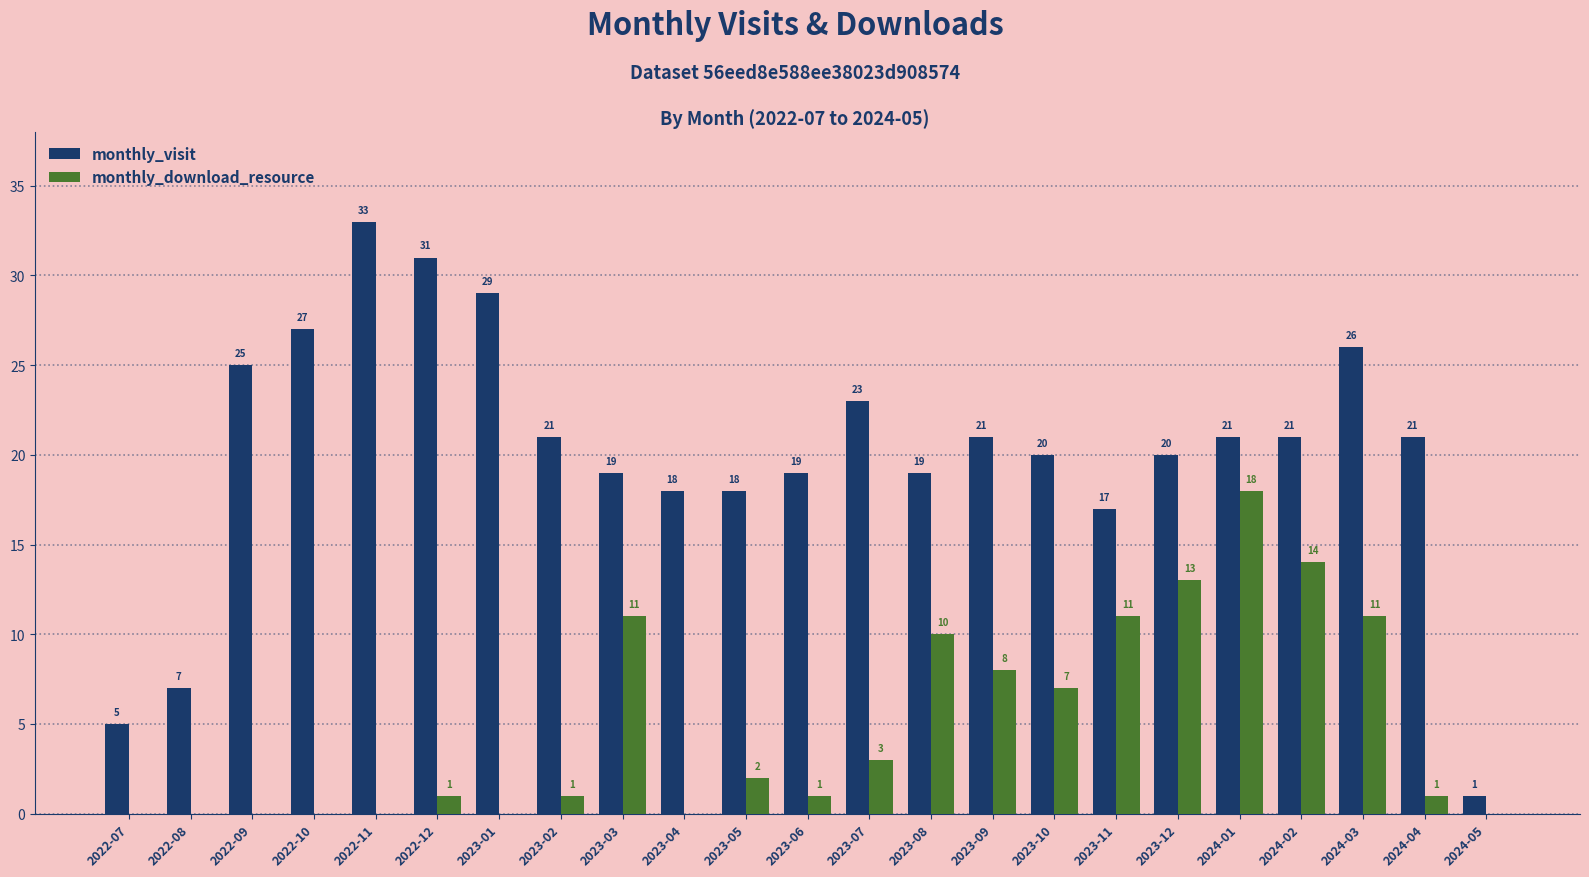

What is the sum of the monthly_visit values at 2023-07 and 2022-07?

28